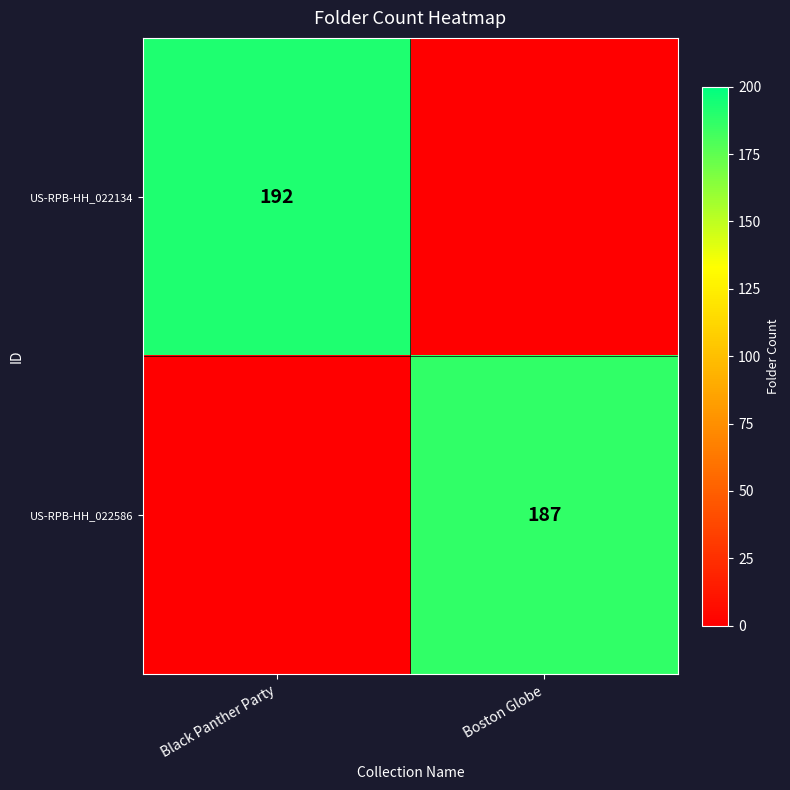

At which category is the sum across all series the highest?

Black Panther Party